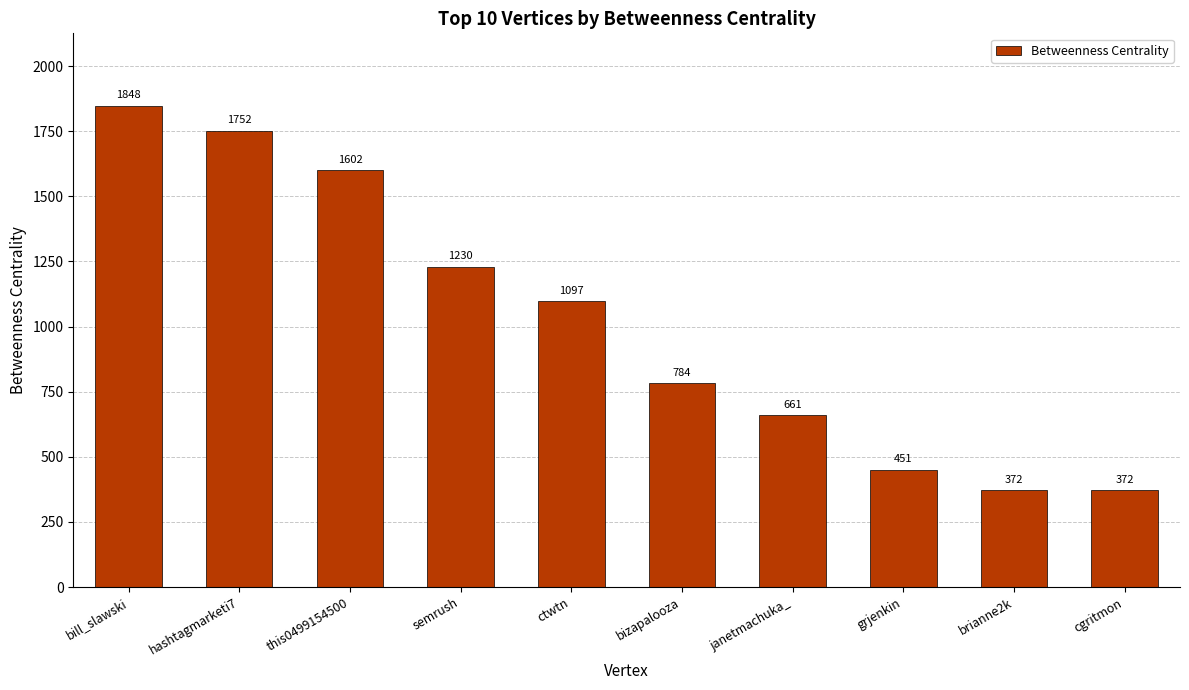

What is the label of the 10th bar from the left?

cgritmon